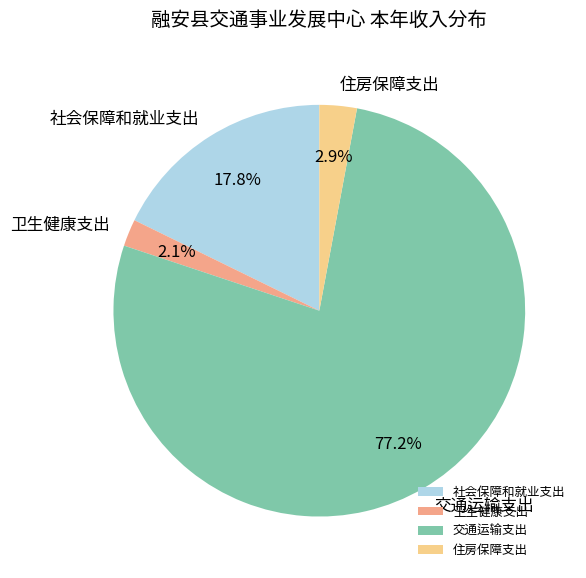

To the nearest percent, what is the average slice percentage?

25%